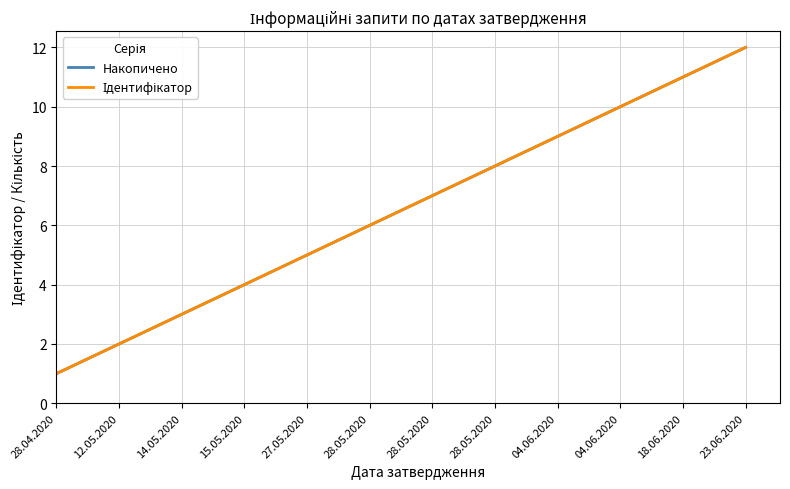

What is the total value across all series at 27.05.2020?

10